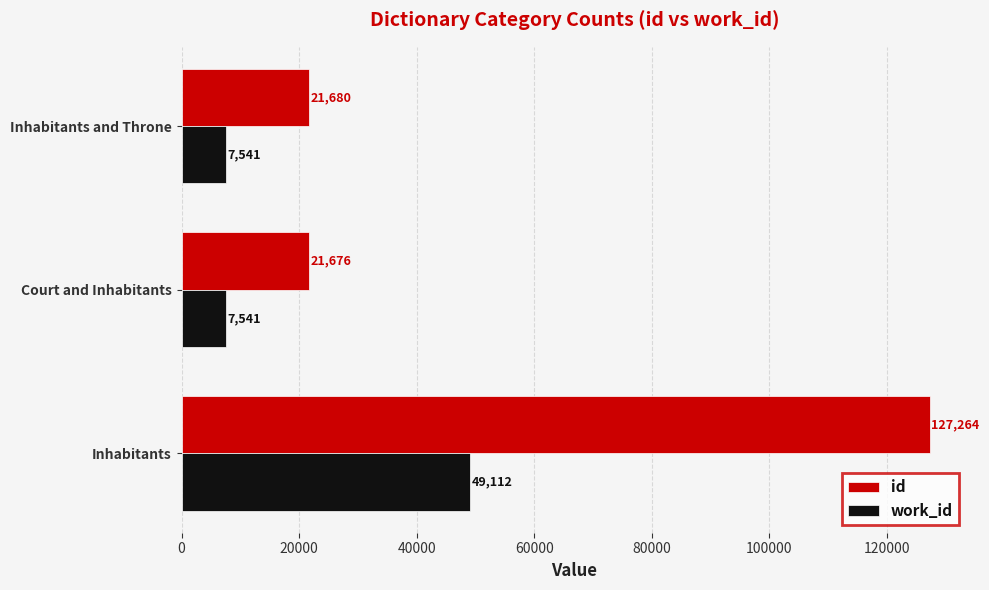

What is the difference between the maximum and minimum values in the work_id series?

41571